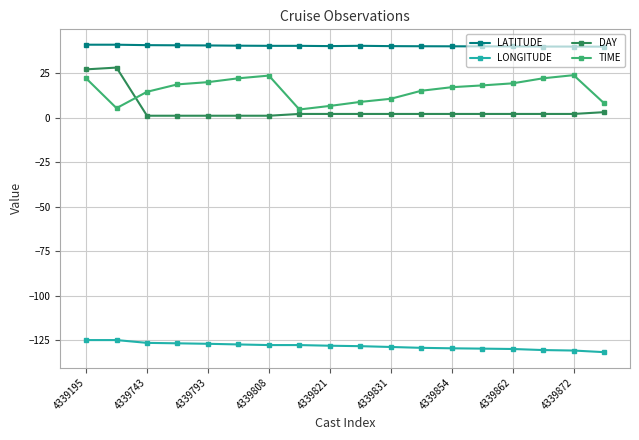

Which series has the widest spread of values?

DAY